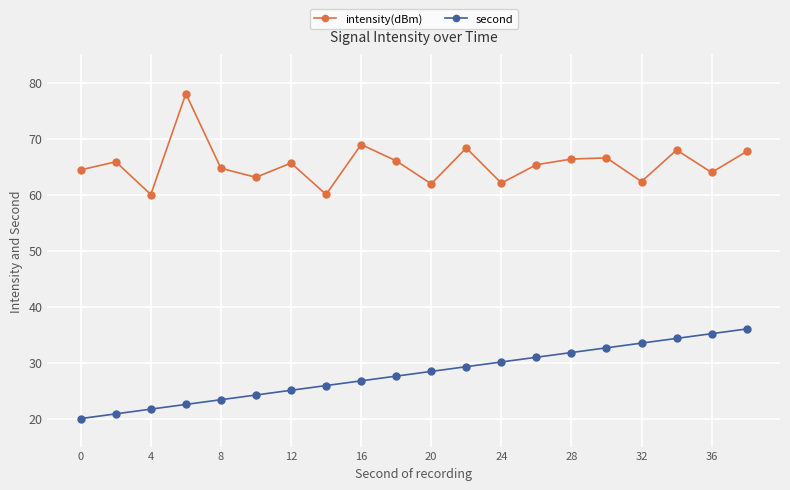

True or false: intensity(dBm) and second intersect in this chart.

False